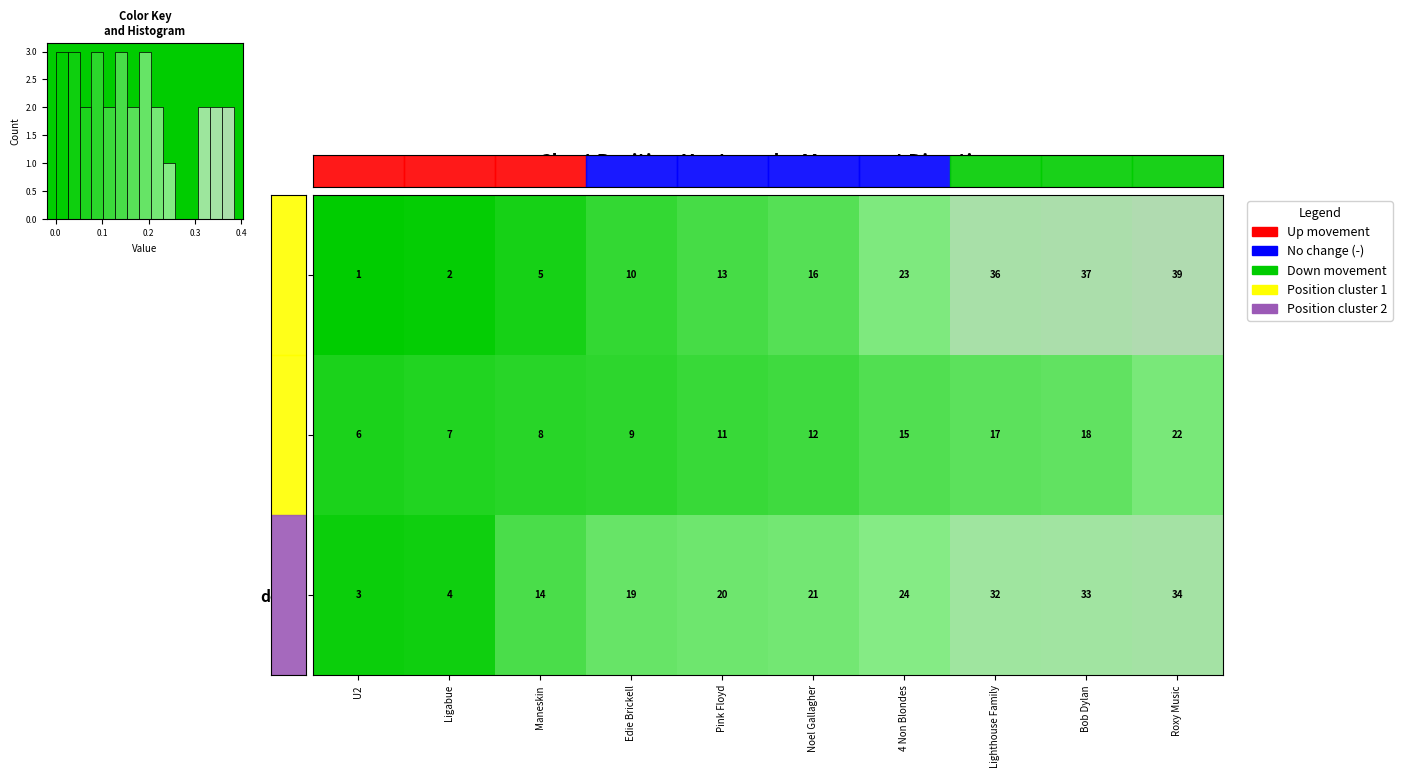

Reading right to left, transcribe all the data shown in this chart.

up: Roxy Music=39.0	Bob Dylan=37.0	Lighthouse Family=36.0	4 Non Blondes=23.0	Noel Gallagher=16.0	Pink Floyd=13.0	Edie Brickell=10.0	Maneskin=5.0	Ligabue=2.0	U2=1.0
-: Roxy Music=22.0	Bob Dylan=18.0	Lighthouse Family=17.0	4 Non Blondes=15.0	Noel Gallagher=12.0	Pink Floyd=11.0	Edie Brickell=9.0	Maneskin=8.0	Ligabue=7.0	U2=6.0
down: Roxy Music=34.0	Bob Dylan=33.0	Lighthouse Family=32.0	4 Non Blondes=24.0	Noel Gallagher=21.0	Pink Floyd=20.0	Edie Brickell=19.0	Maneskin=14.0	Ligabue=4.0	U2=3.0